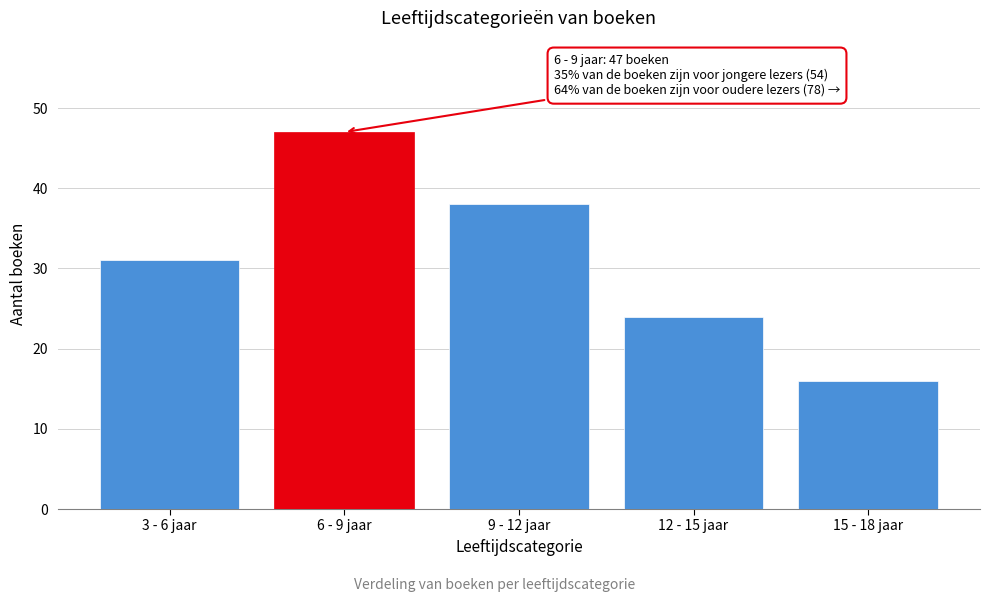

Reading right to left, transcribe all the data shown in this chart.

15 - 18 jaar=16	12 - 15 jaar=24	9 - 12 jaar=38	6 - 9 jaar=47	3 - 6 jaar=31